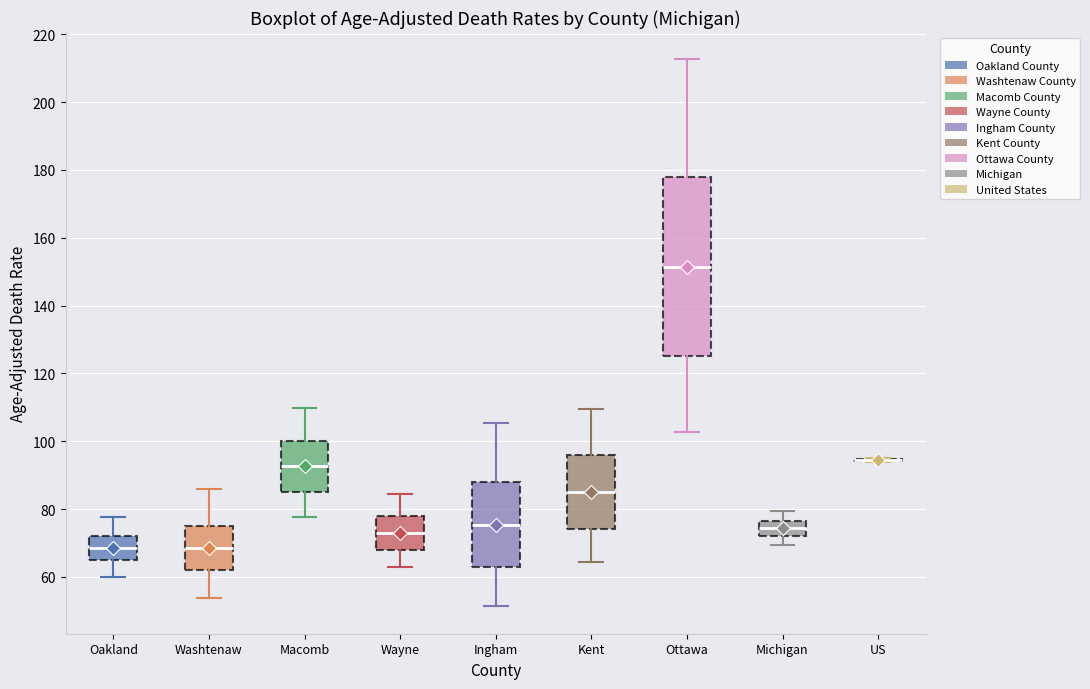

Reading left to right, read every box against the y-axis: the position of its median line, the range the box covers, and the ends of its whiskers. The values are not printed on the chart, so give them approximately, as read against the axis.

Oakland: median 68, box 66 to 72, whiskers 60 to 78
Washtenaw: median 68, box 62 to 76, whiskers 54 to 86
Macomb: median 92, box 86 to 100, whiskers 78 to 110
Wayne: median 74, box 68 to 78, whiskers 62 to 84
Ingham: median 76, box 64 to 88, whiskers 52 to 106
Kent: median 84, box 74 to 96, whiskers 64 to 110
Ottawa: median 152, box 126 to 178, whiskers 102 to 212
Michigan: median 74, box 72 to 76, whiskers 70 to 80
US: box collapsed to a line at 94, whiskers 94 to 96